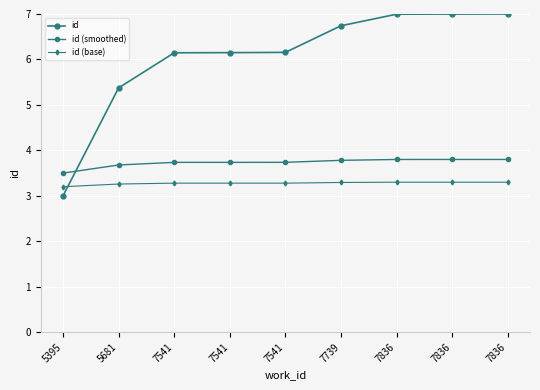

Is this an area chart (filled region under the line)?

No